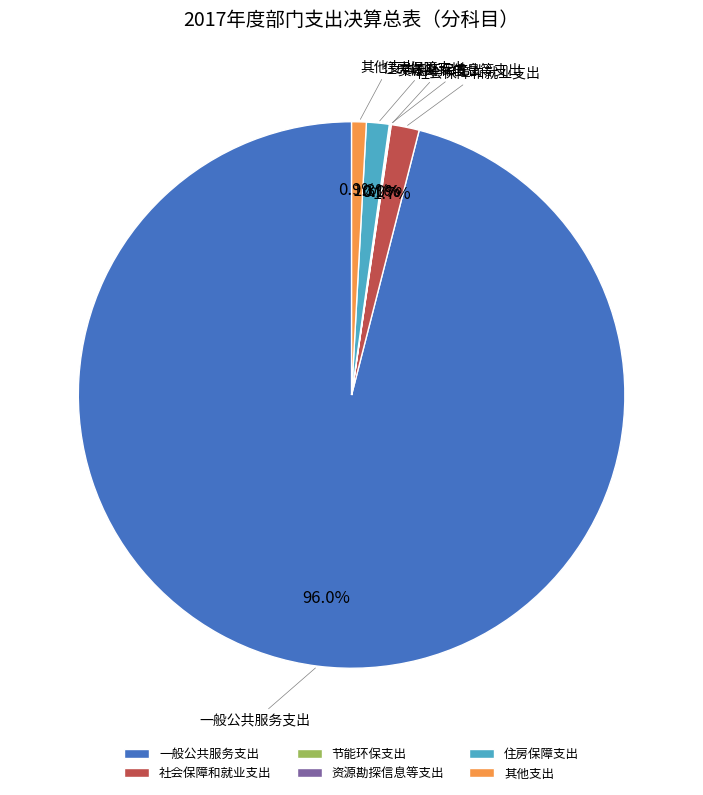

What is the majority slice?

一般公共服务支出